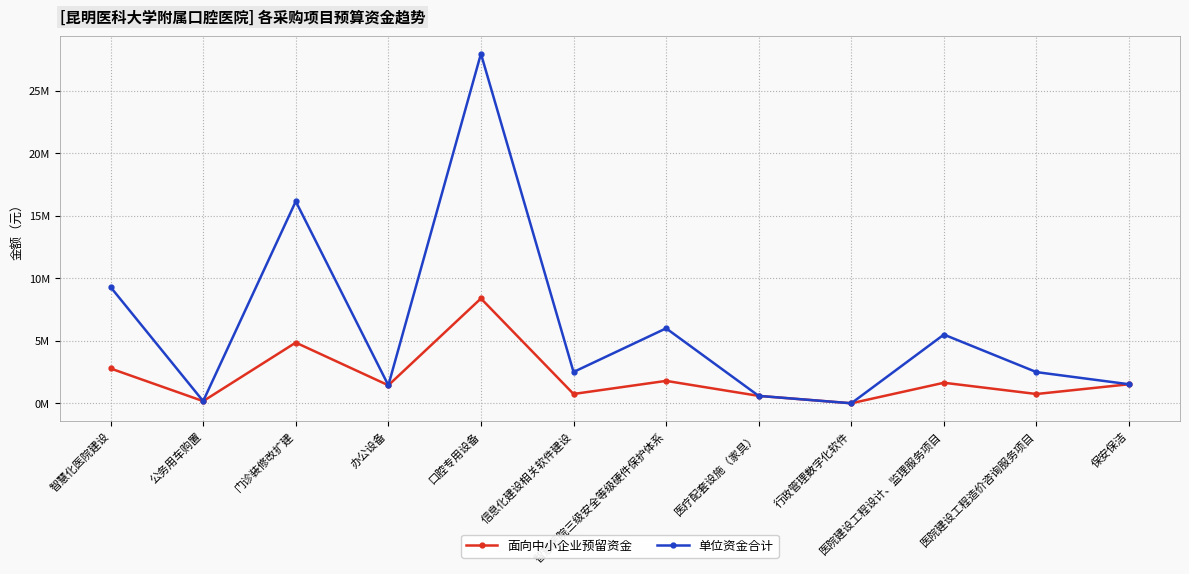

Where is the first local maximum for 面向中小企业预留资金?

门诊装修改扩建